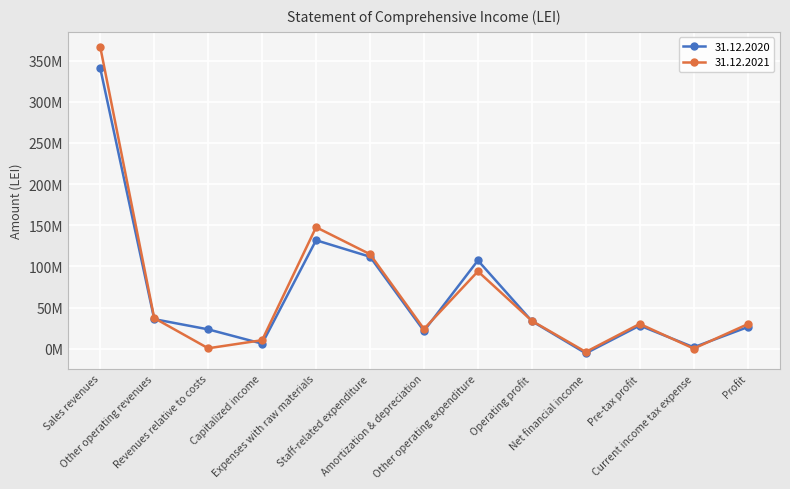

Which series has the largest range (max minus min)?

31.12.2021